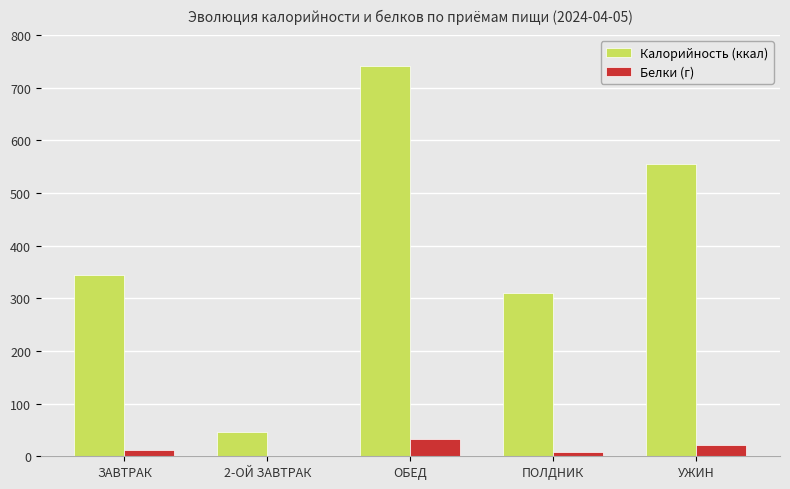

Which series changed the most between 2-ОЙ ЗАВТРАК and ОБЕД?

Калорийность (ккал)